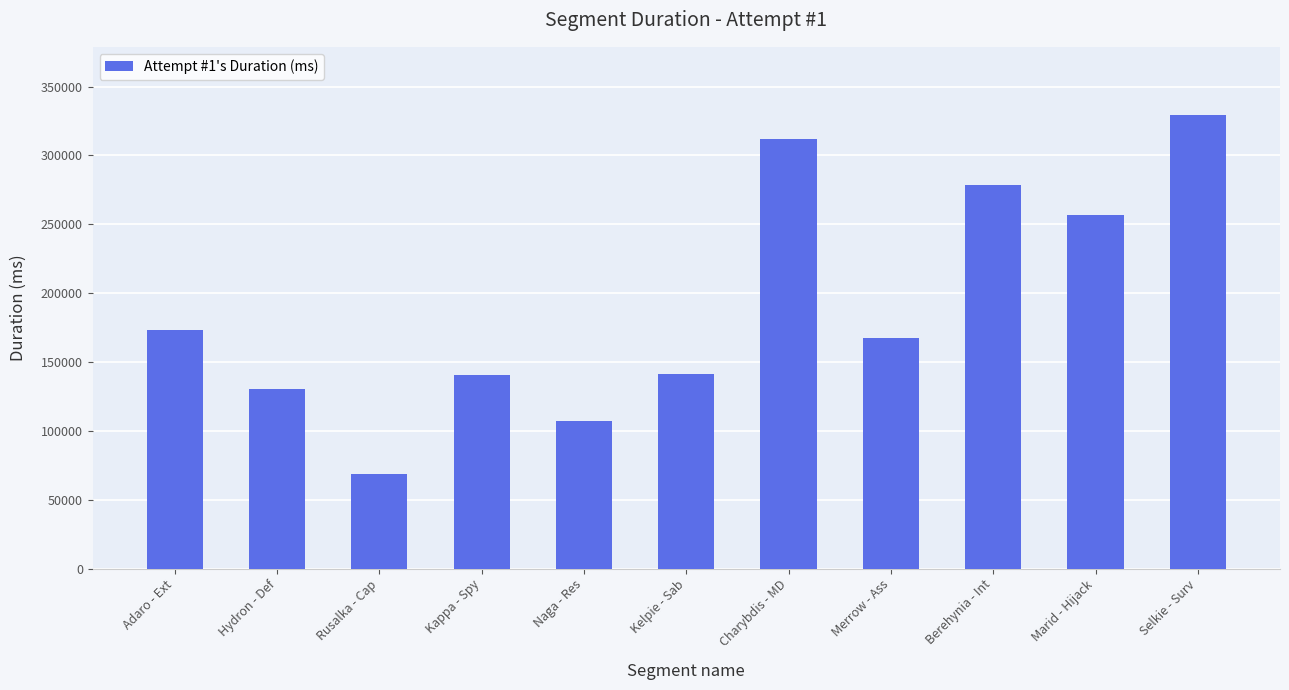

What is the maximum value shown in the chart?

329461